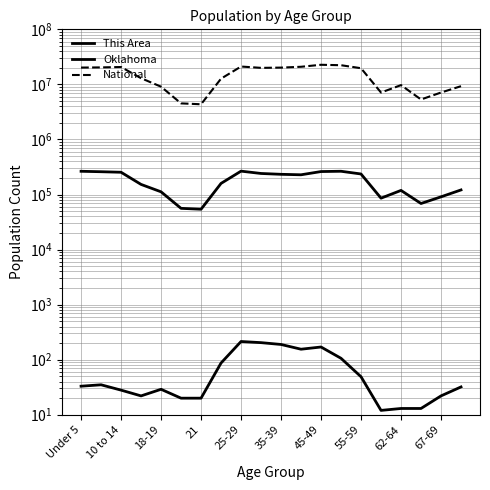

What is the minimum value for National?

4354294